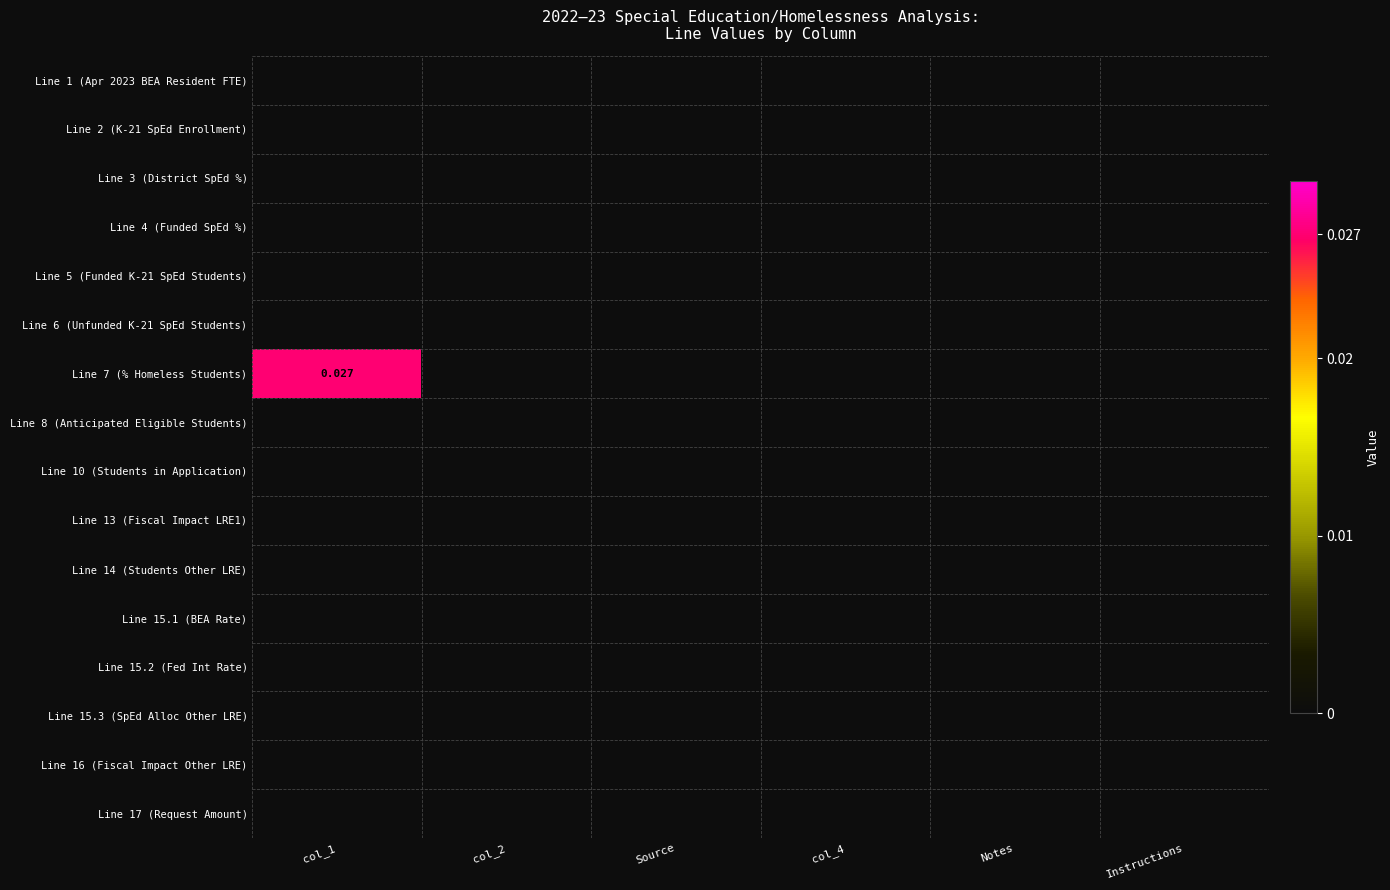

Rank the series by their maximum value, from highest to lowest.

Line 7 (% Homeless Students), Line 1 (Apr 2023 BEA Resident FTE), Line 2 (K-21 SpEd Enrollment), Line 3 (District SpEd %), Line 4 (Funded SpEd %), Line 5 (Funded K-21 SpEd Students), Line 6 (Unfunded K-21 SpEd Students), Line 8 (Anticipated Eligible Students), Line 10 (Students in Application), Line 13 (Fiscal Impact LRE1), Line 14 (Students Other LRE), Line 15.1 (BEA Rate), Line 15.2 (Fed Int Rate), Line 15.3 (SpEd Alloc Other LRE), Line 16 (Fiscal Impact Other LRE), Line 17 (Request Amount)